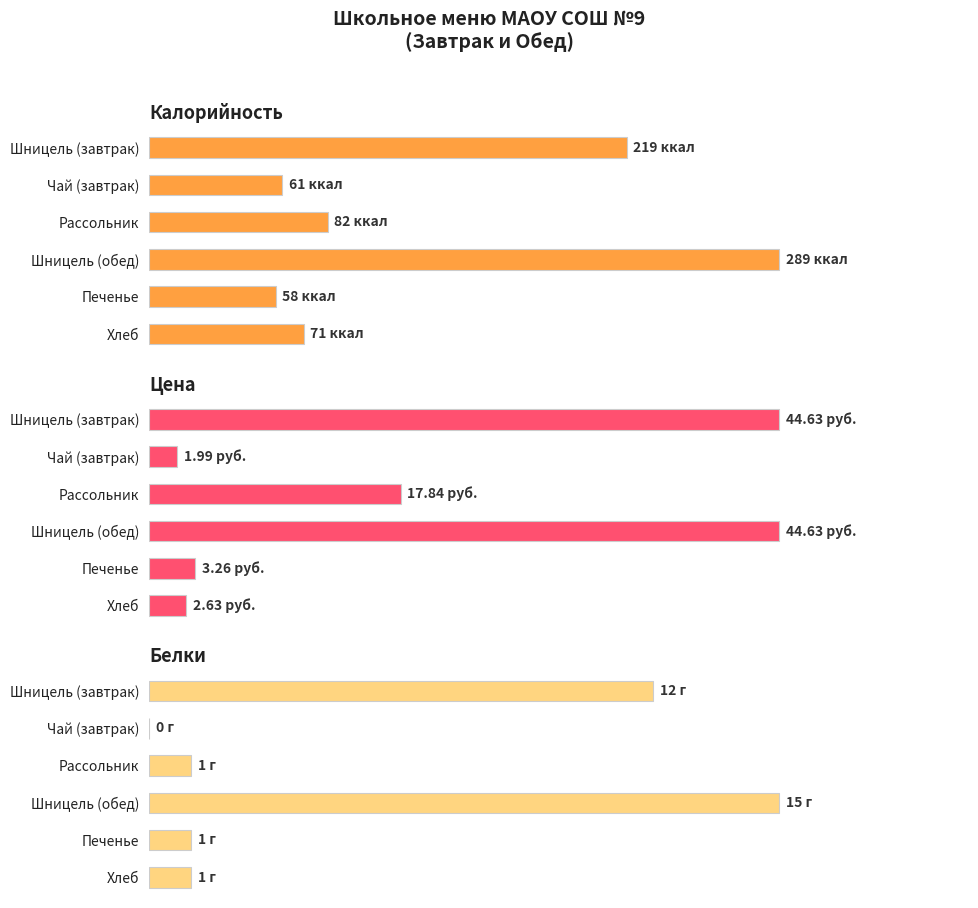

Is it true that Калорийность equals 65.2 at Шницель (обед)?

False